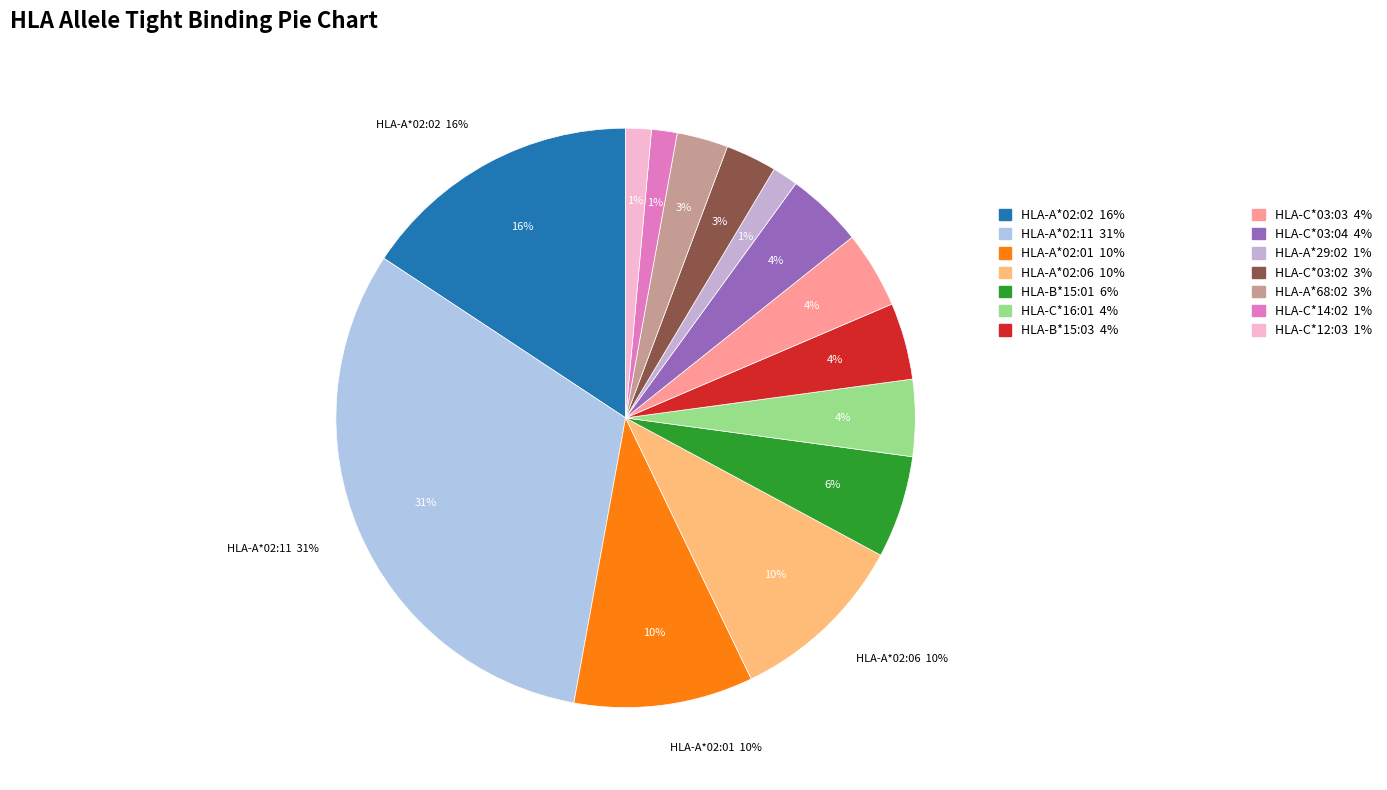

What is the smallest slice in the pie chart?

HLA-A*29:02